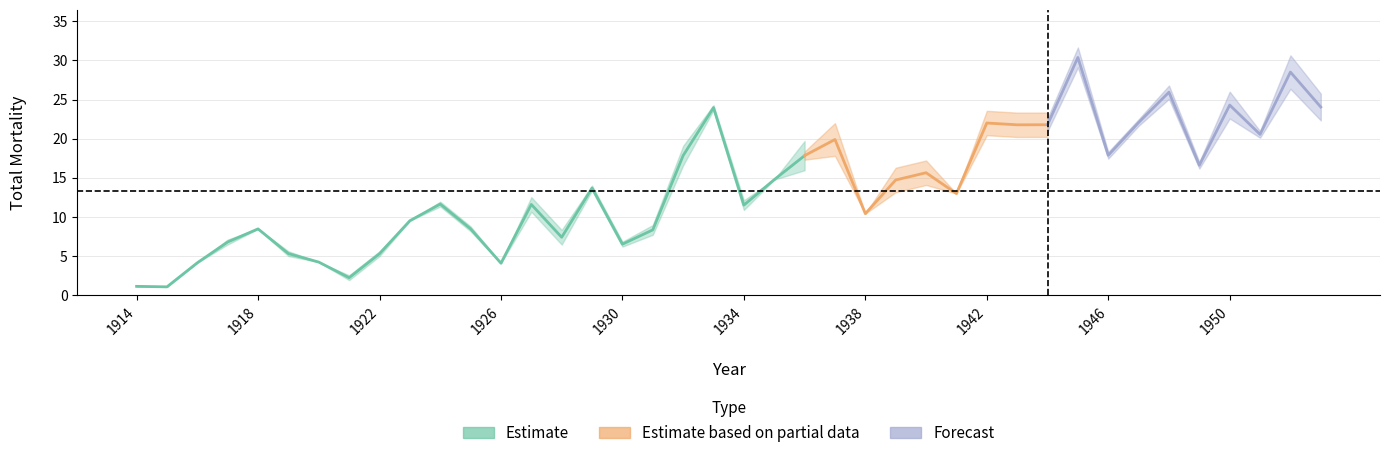

What is the spread (max minus min) of values at 1914?

1.1